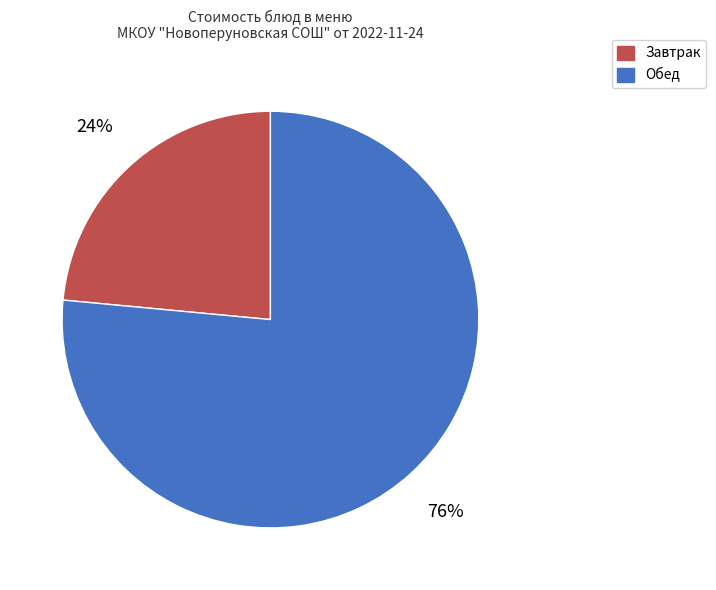

To the nearest percent, what portion does Завтрак represent?

24%